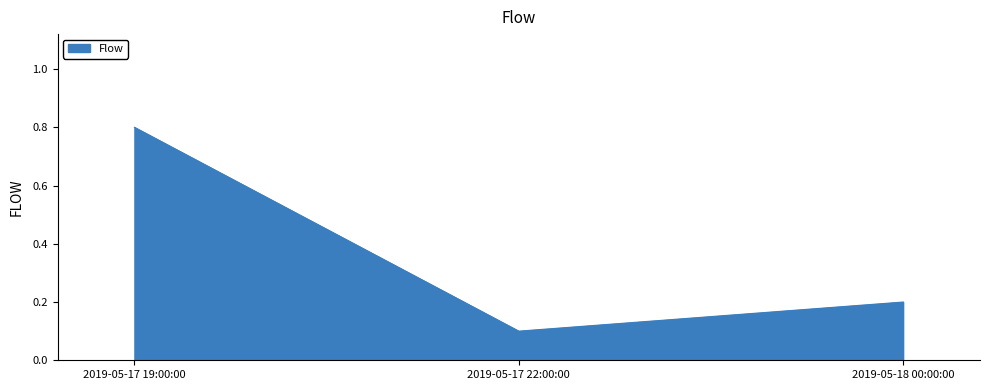

What is the maximum value shown in the chart?

0.8